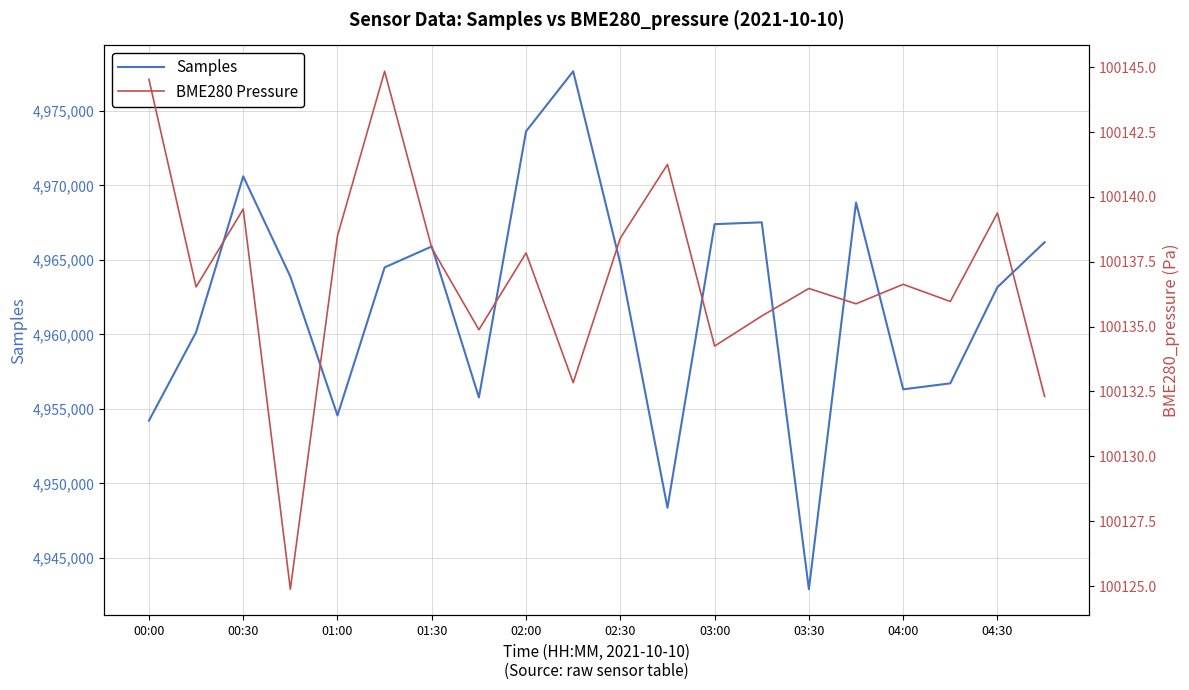

Between 04:30 and 00:30, which is larger?

00:30